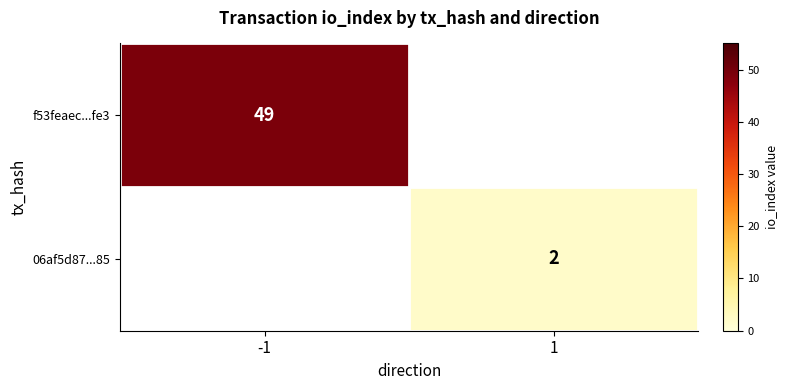

The value of f53feaec...fe3 at -1 is 20. True or false?

False